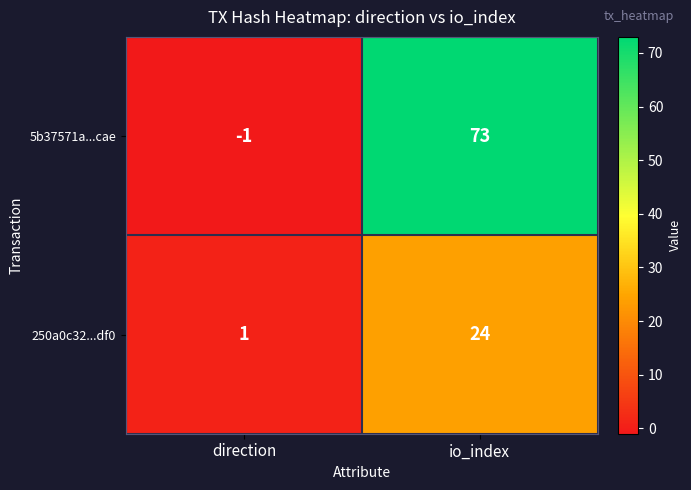

Which series has the largest total across all categories?

5b37571a...cae